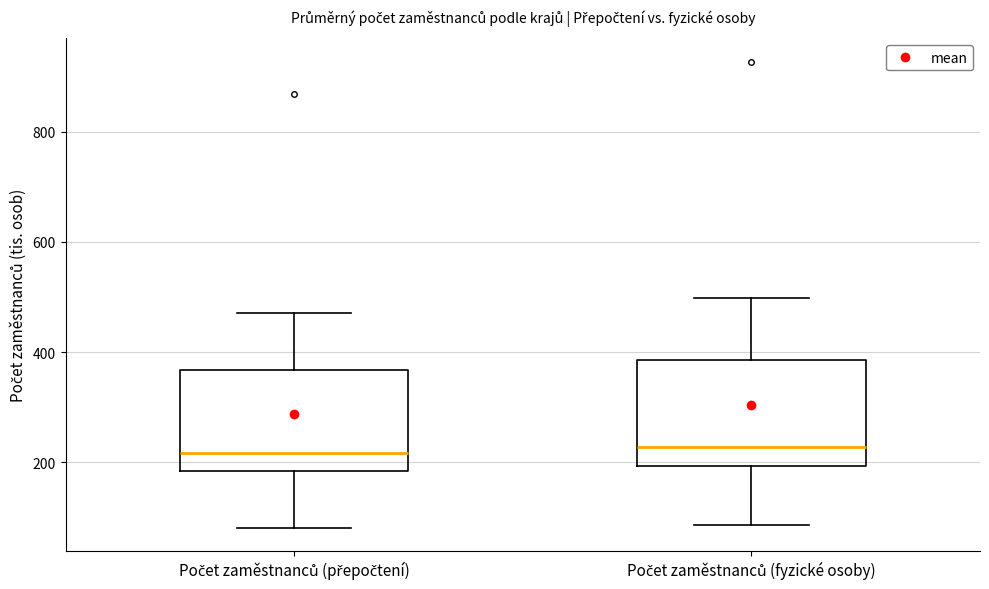

Reading left to right, transcribe this box plot: for each box, give where its median line is, the range the box spans, and where its two whiskers end, as read against the y-axis. The values are not printed on the chart, so give them approximately, as read against the axis.

Počet zaměstnanců (přepočtení): median 220, box 180 to 360, whiskers 80 to 480
Počet zaměstnanců (fyzické osoby): median 220, box 200 to 380, whiskers 80 to 500